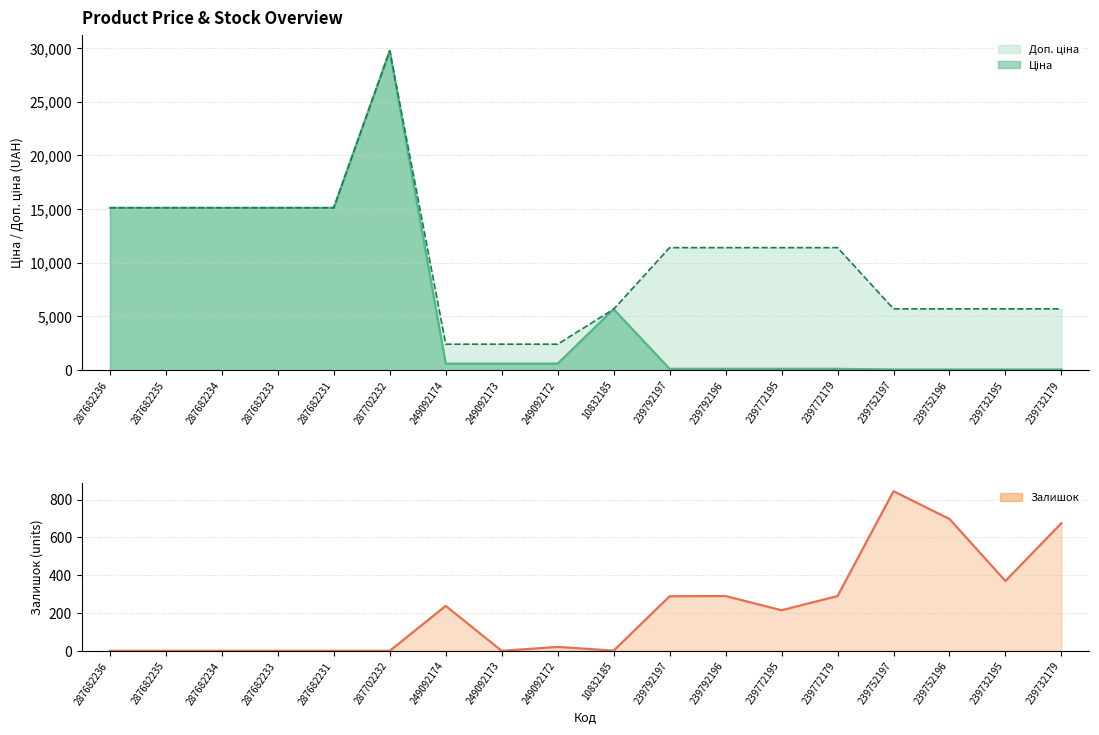

What is the value of the Ціна point at the 6th from the left?

29747.2